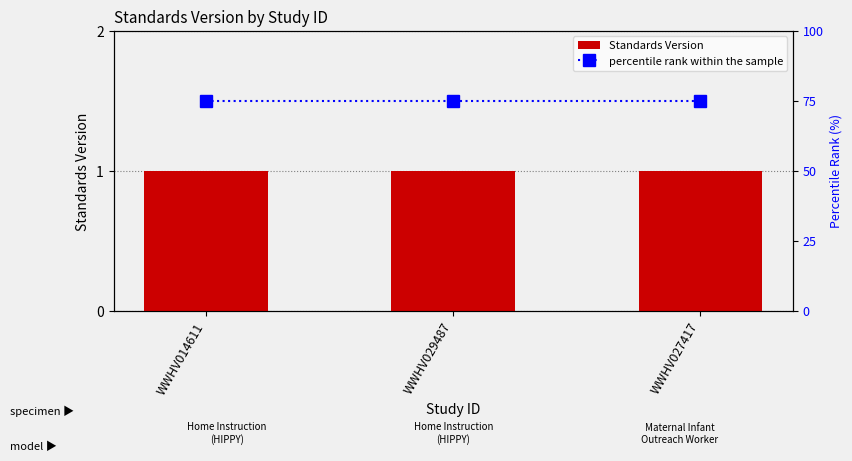

Which series has the largest total across all categories?

percentile rank within the sample